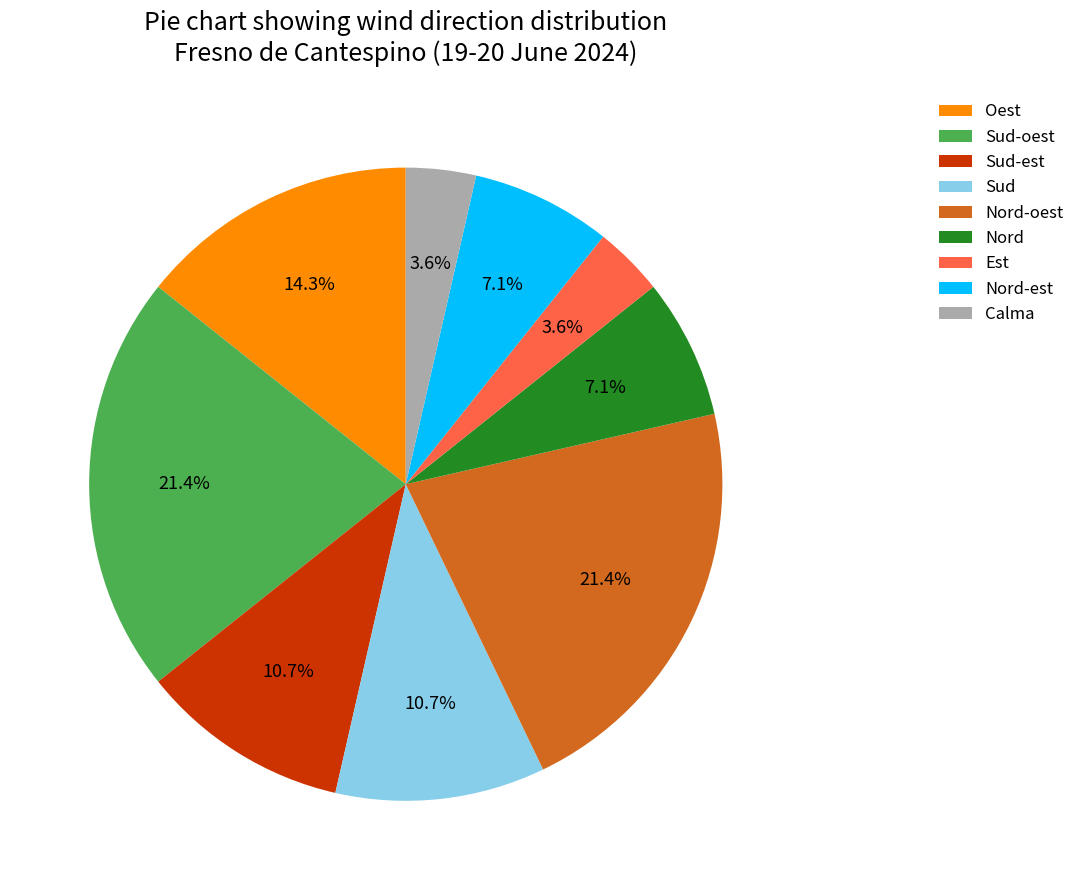

To the nearest percent, what percentage of the pie is Calma?

4%